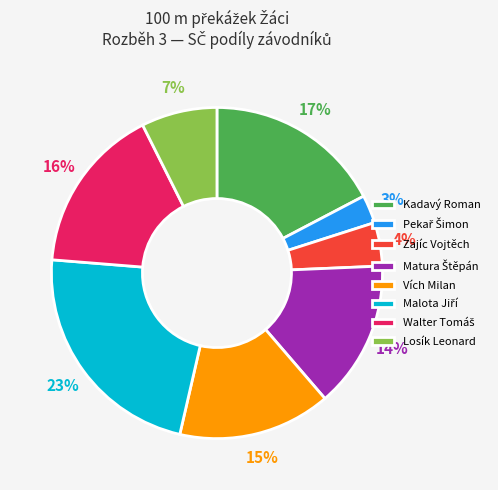

Combined, do Vích Milan and Zajíc Vojtěch account for over 50%?

No